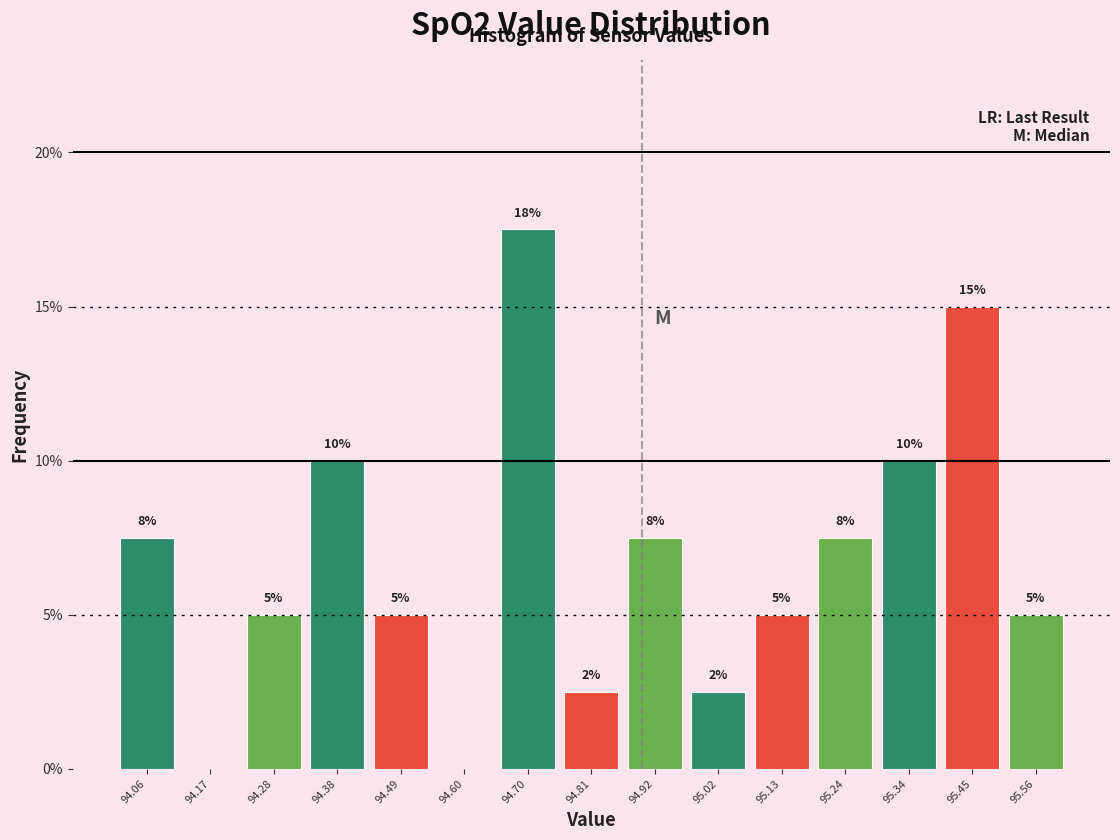

Over which range of the x-axis is the bar tallest?

94.66 to 94.76